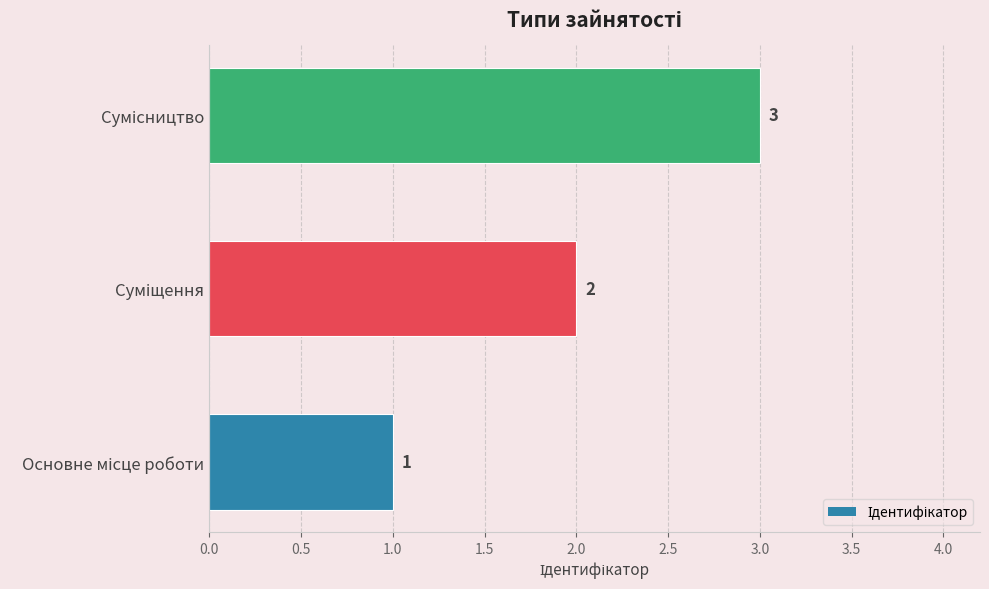

What is the maximum value shown in the chart?

3